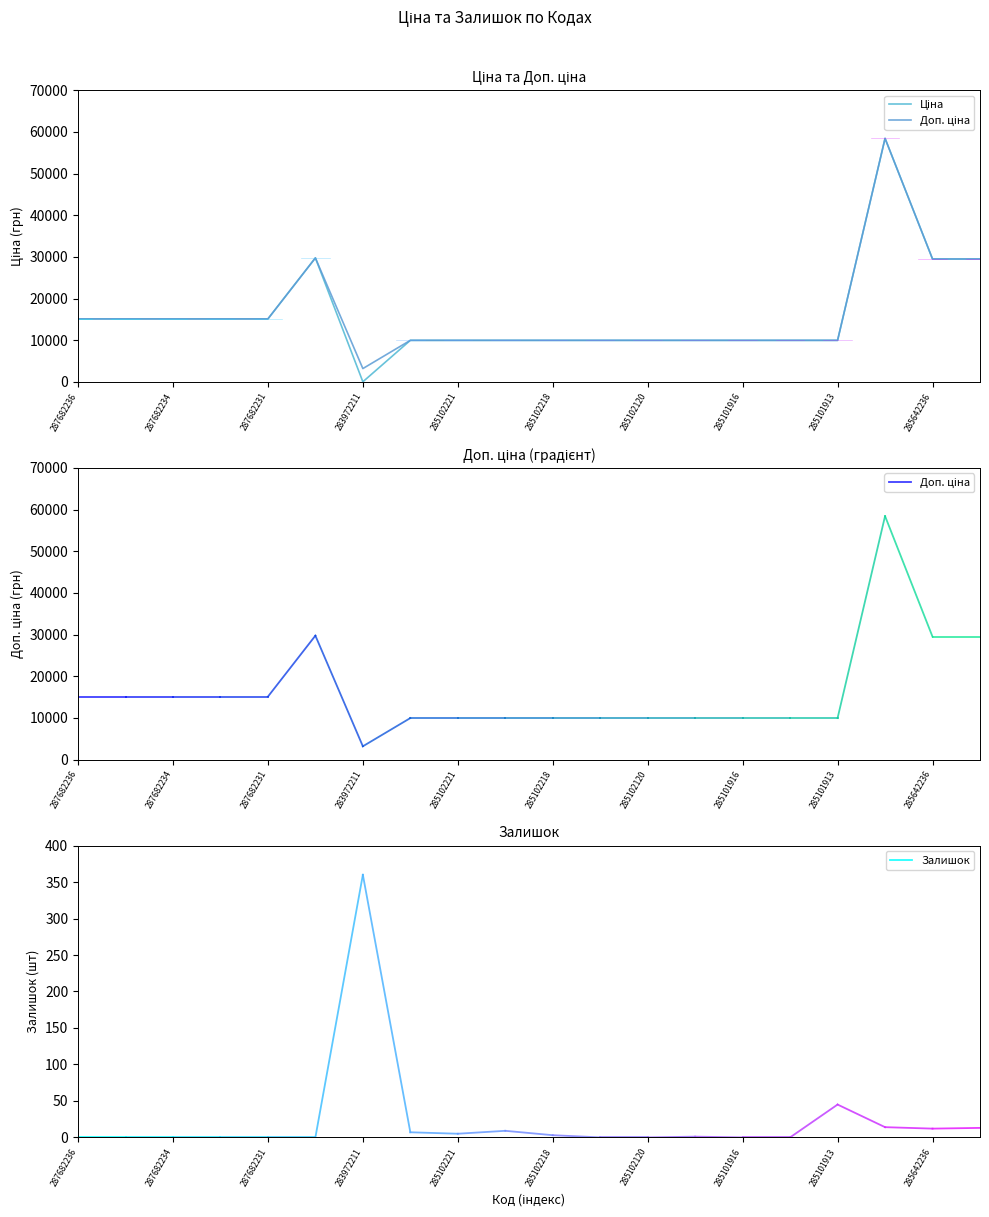

Does the chart display data point markers on the line(s)?

No